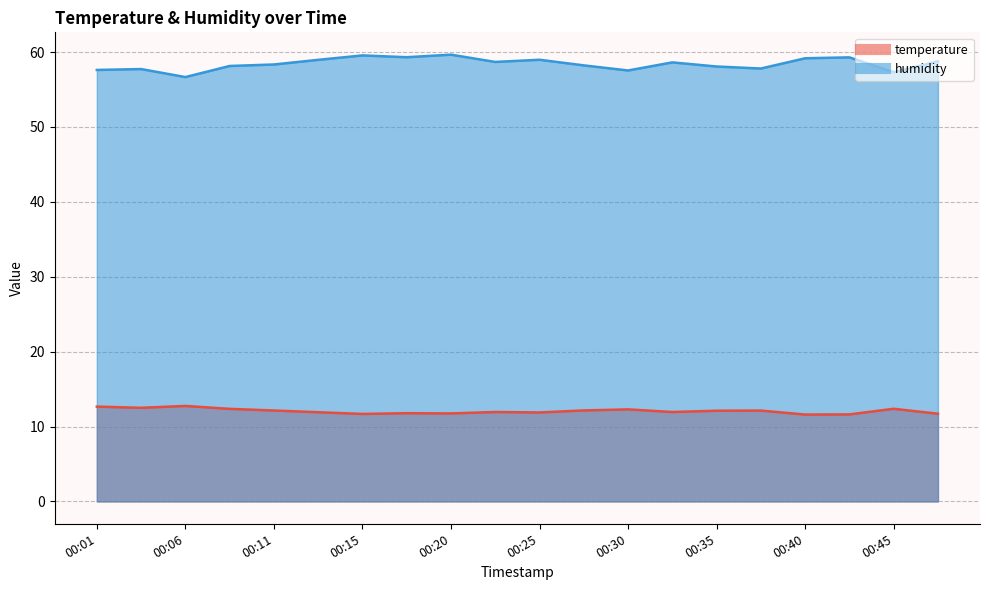

What is the lowest value of the humidity series?

56.7